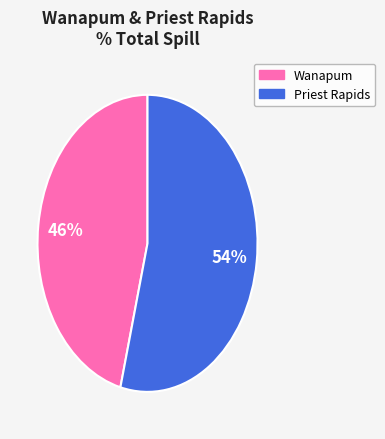

To the nearest percent, what is the difference between the largest and smallest slice percentages?

8%